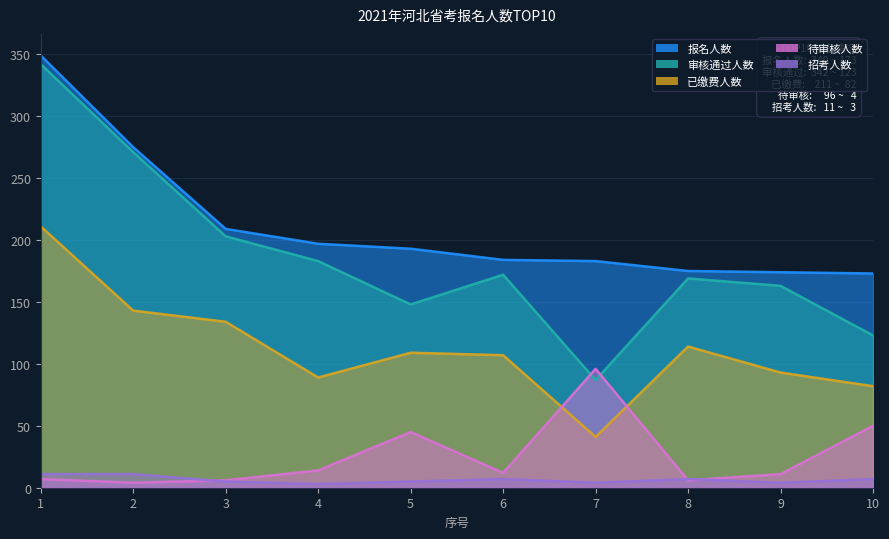

True or false: 待审核人数 and 报名人数 intersect in this chart.

False